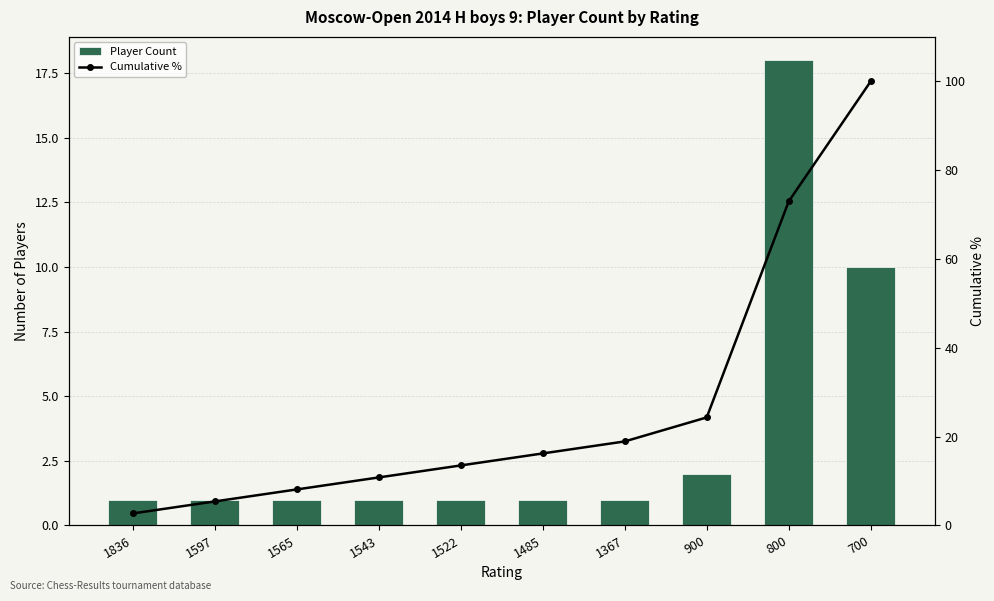

Is the value of Cumulative % at 1485 greater than the value of Player Count at 1485?

Yes